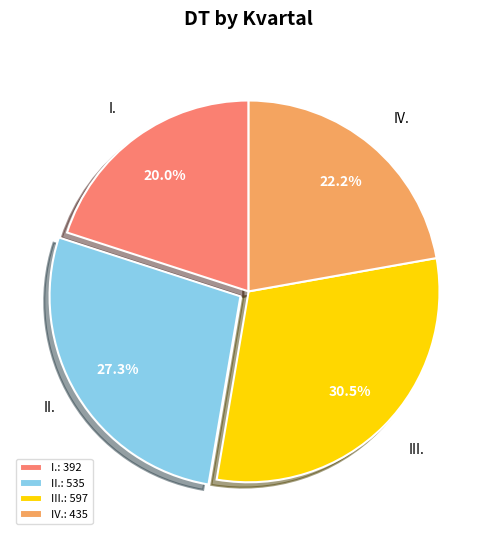

To the nearest percent, what is the difference between the IV. and III. slice percentages?

8%